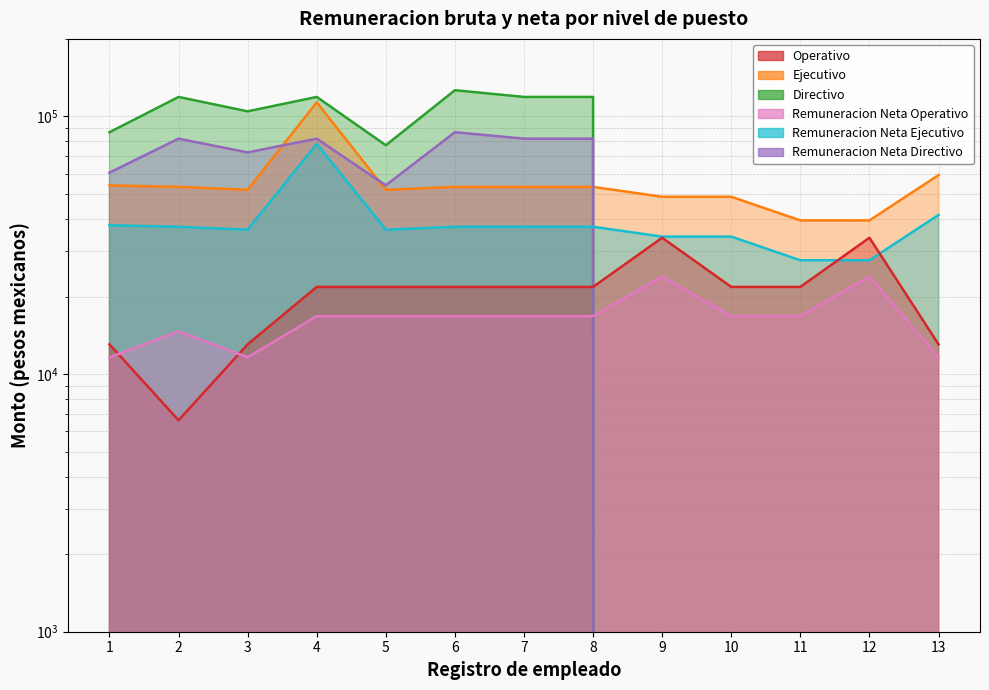

Reading left to right, what are all the values shown in this chart?

Operativo: 13047.0	6617.0	13047.0	21791.0	21791.0	21791.0	21791.0	21791.0	33819.0	21791.0	21791.0	33819.0	13047.0
Ejecutivo: 53998.0	53268.0	51892.0	113425.0	51892.0	53268.0	53268.0	53268.0	48782.0	48782.0	39482.0	39482.0	59222.0
Directivo: 86815.0	119045.0	104671.0	119045.0	77300.0	126425.2	119045.0	119045.0	0.0	0.0	0.0	0.0	0.0
Remuneracion Neta Operativo: 11615.5	14653.1	11615.5	16786.7	16786.7	16786.7	16786.7	16786.7	23925.4	16786.7	16786.7	23925.4	11615.5
Remuneracion Neta Ejecutivo: 37813.9	37302.9	36339.7	78277.2	36339.7	37302.9	37302.9	37302.9	34162.7	34162.7	27652.7	27652.7	41470.7
Remuneracion Neta Directivo: 60507.2	81986.4	72499.5	81986.4	54037.0	86857.3	81986.4	81986.4	0.0	0.0	0.0	0.0	0.0